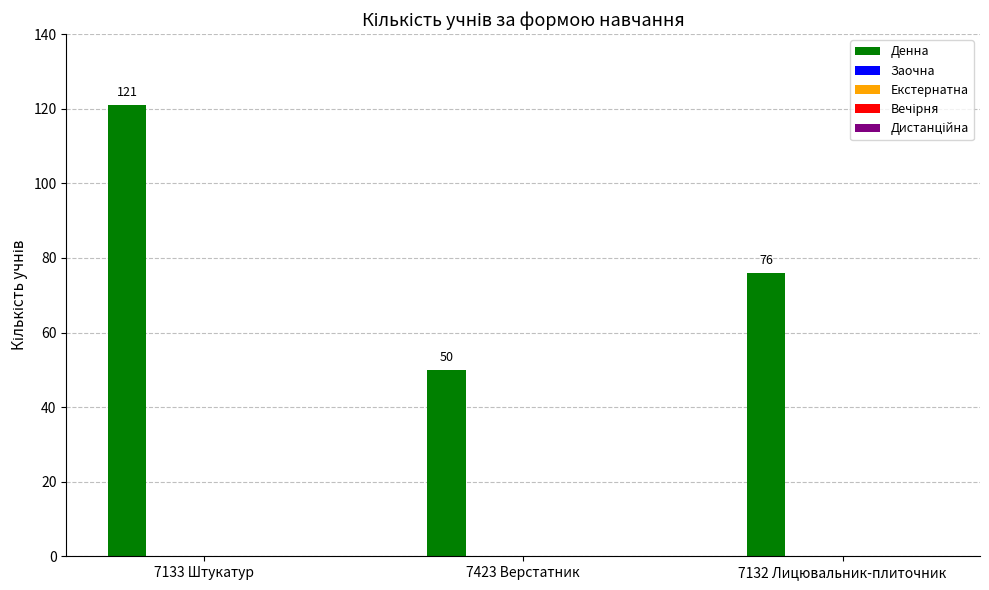

What is the maximum value shown in the chart?

121